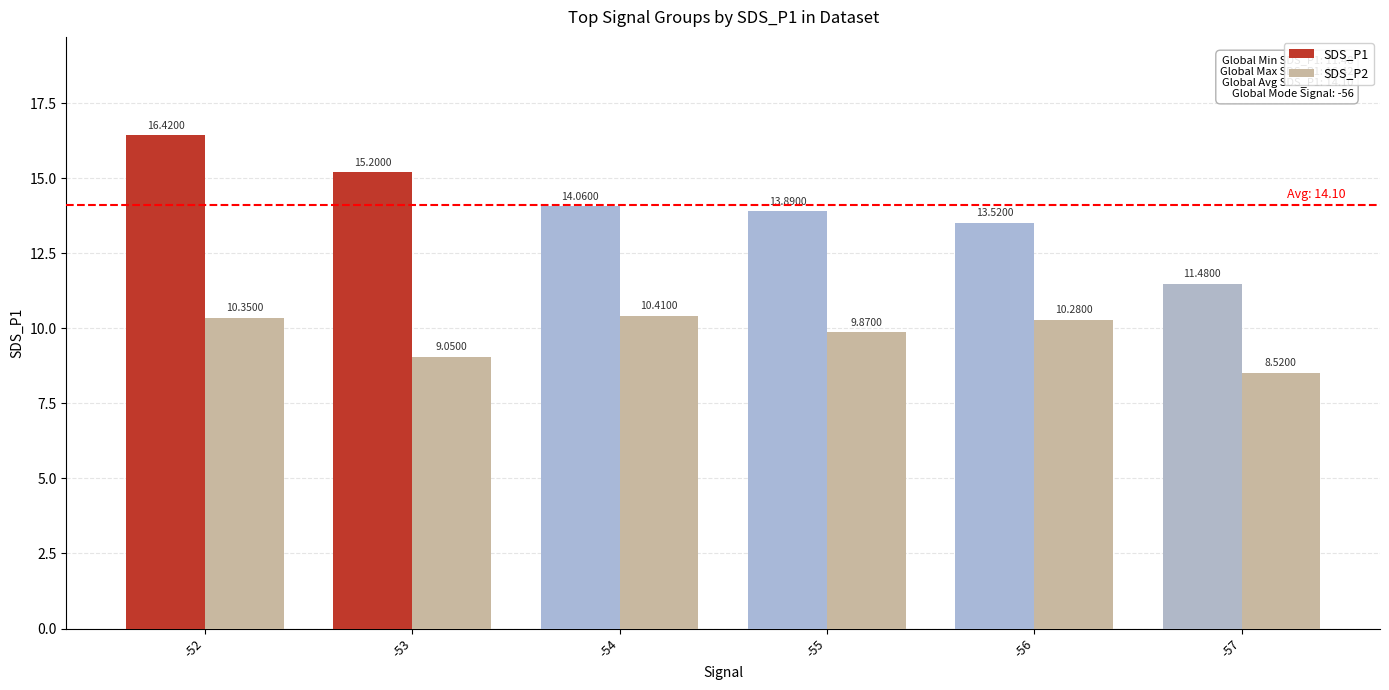

What is the difference between the maximum and minimum values in the SDS_P2 series?

1.9